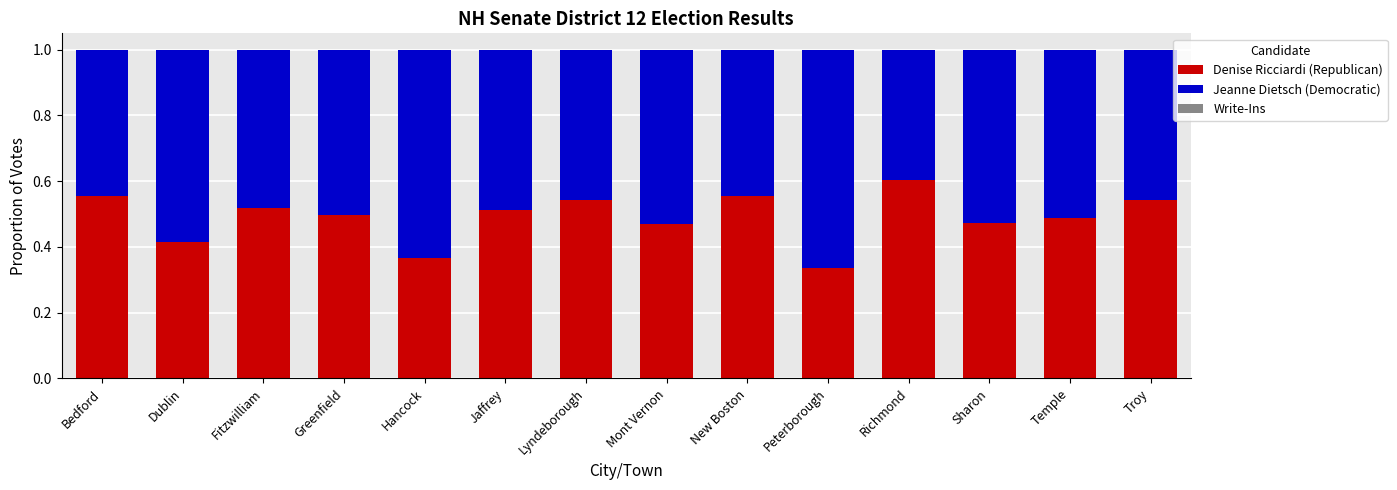

What is the total value across all series at Dublin?

1.0